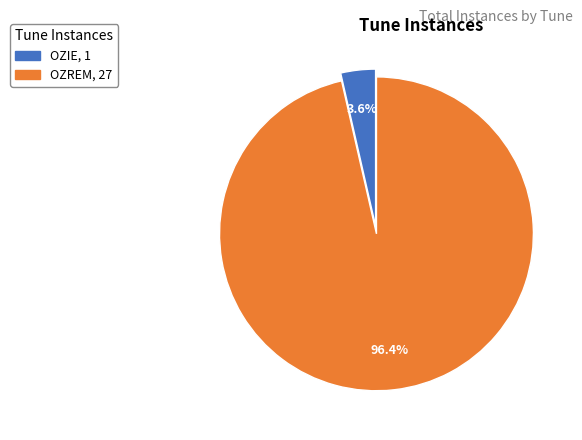

To the nearest percent, what portion does OZREM represent?

96%